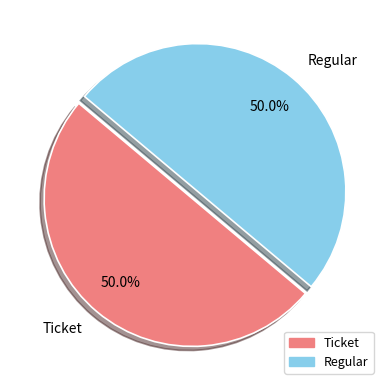

To the nearest percent, what is the difference between the Ticket and Regular slice percentages?

0%